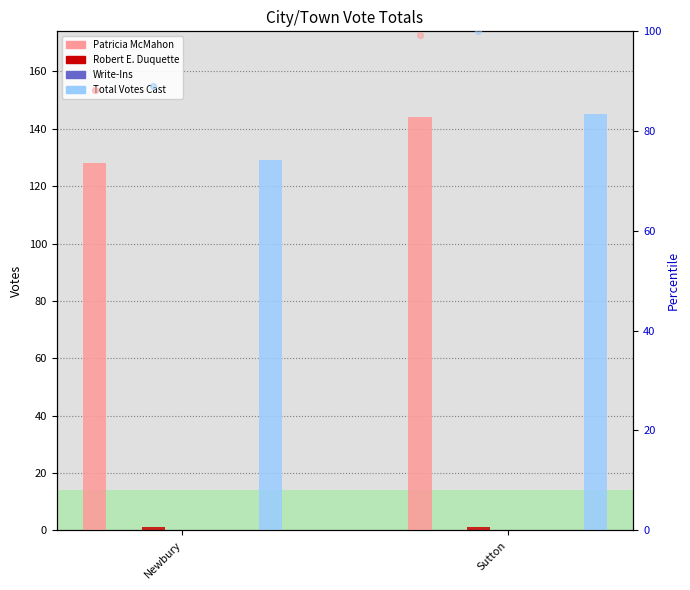

What is the total value across all series at Sutton?

489.3